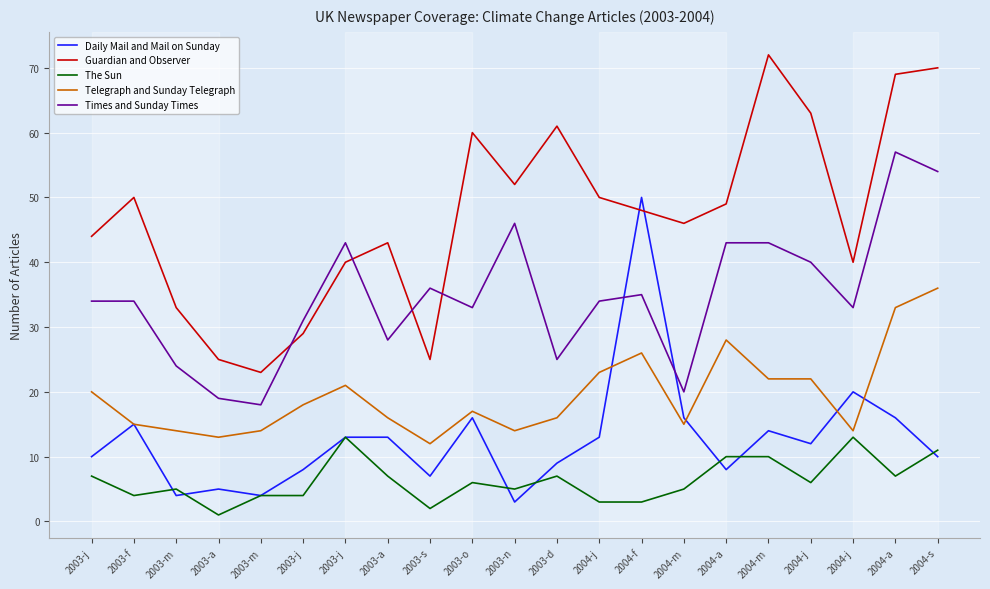

Does the chart have visible grid lines?

Yes